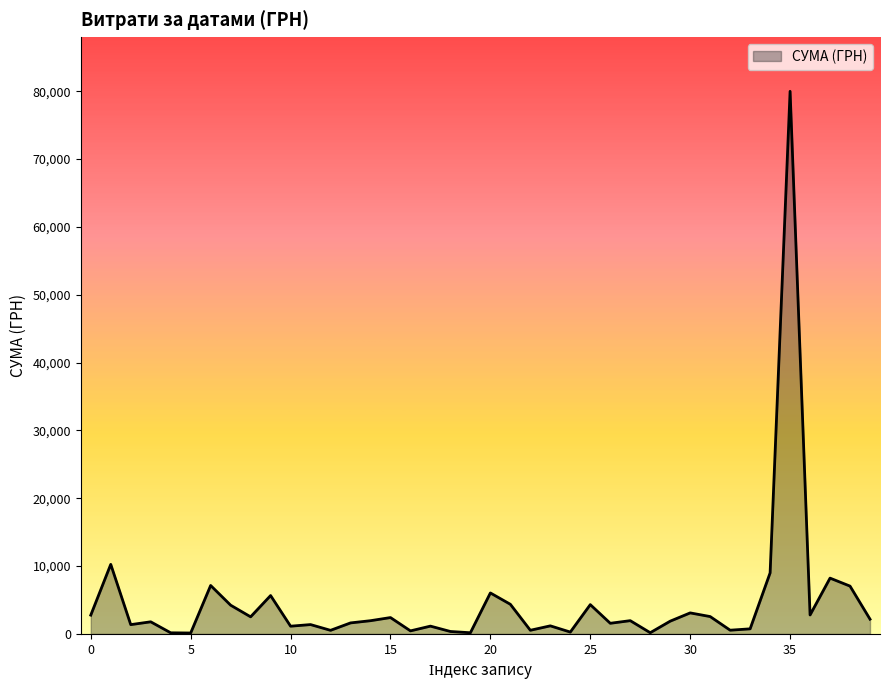

Does the chart have visible grid lines?

No